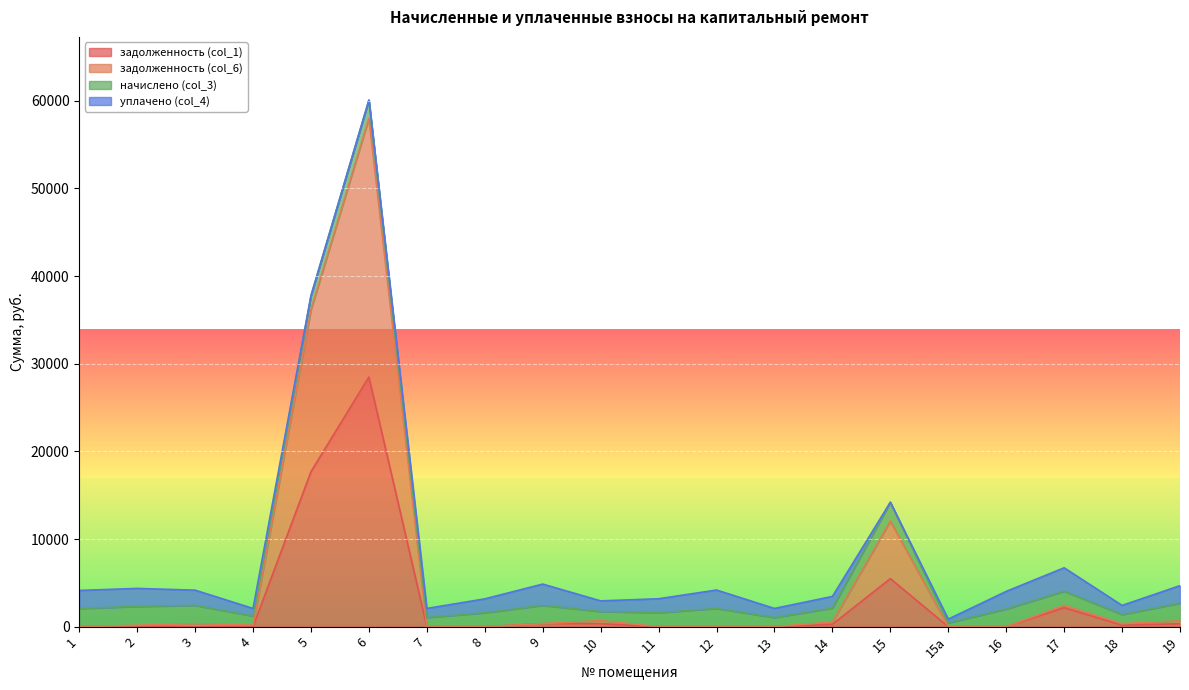

Does the chart display data point markers on the line(s)?

No